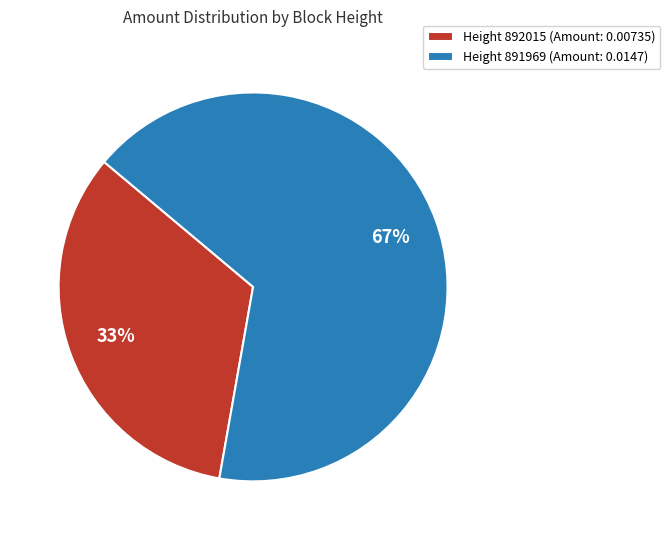

True or false: Height 892015 (Amount: 0.00735) accounts for 25% of the total.

False